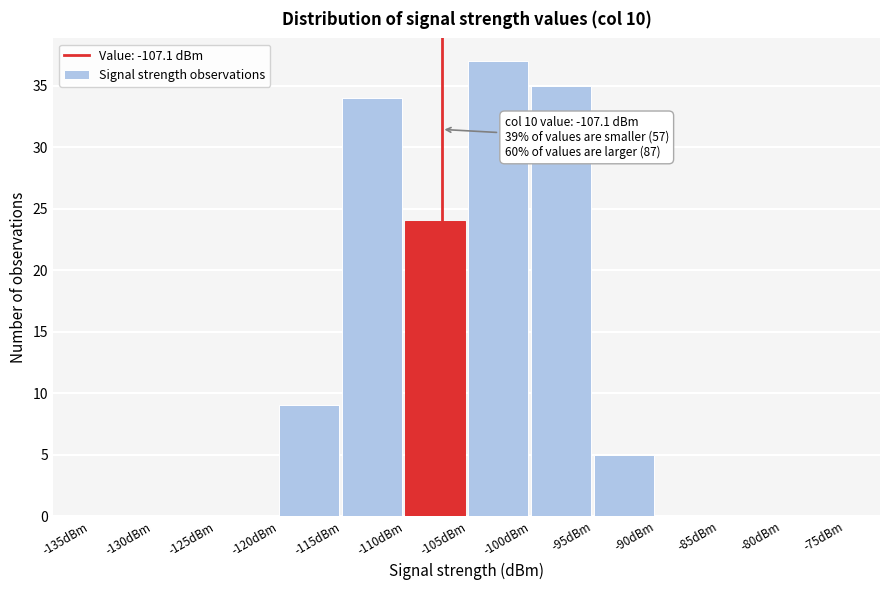

Which range on the x-axis has the tallest bar?

-105 to -100